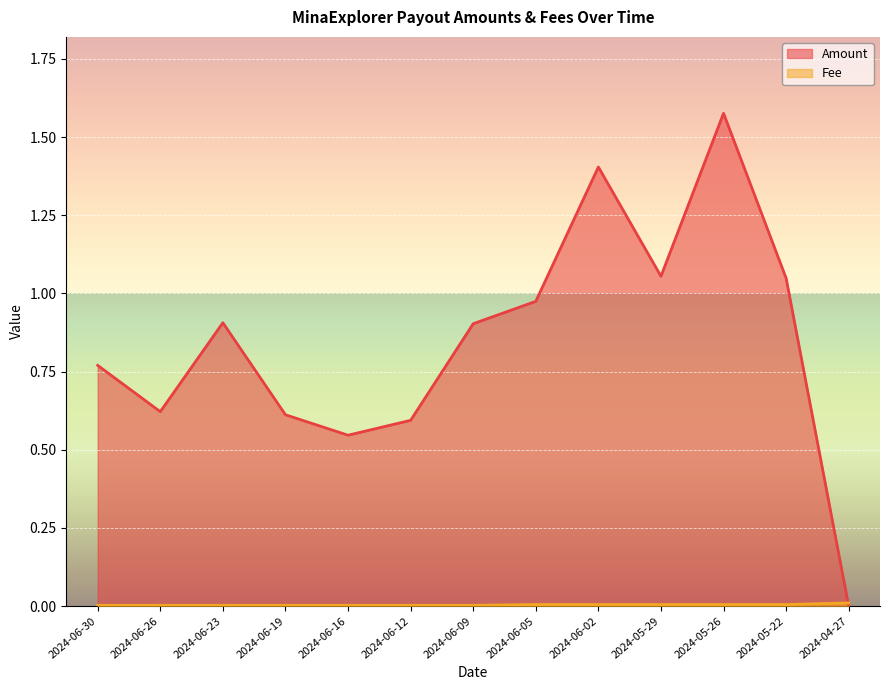

Reading left to right, list all the values displayed in this chart.

Amount: 2024-06-30=0.8	2024-06-26=0.6	2024-06-23=0.9	2024-06-19=0.6	2024-06-16=0.5	2024-06-12=0.6	2024-06-09=0.9	2024-06-05=1.0	2024-06-02=1.4	2024-05-29=1.1	2024-05-26=1.6	2024-05-22=1.0	2024-04-27=0.0
Fee: 2024-06-30=0.0	2024-06-26=0.0	2024-06-23=0.0	2024-06-19=0.0	2024-06-16=0.0	2024-06-12=0.0	2024-06-09=0.0	2024-06-05=0.0	2024-06-02=0.0	2024-05-29=0.0	2024-05-26=0.0	2024-05-22=0.0	2024-04-27=0.0